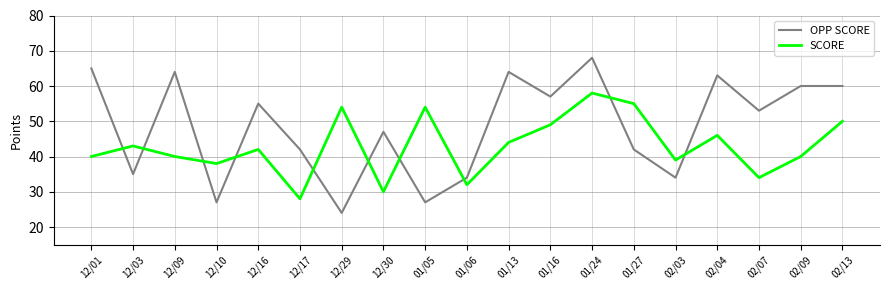

What position from the right is 12/01?

19